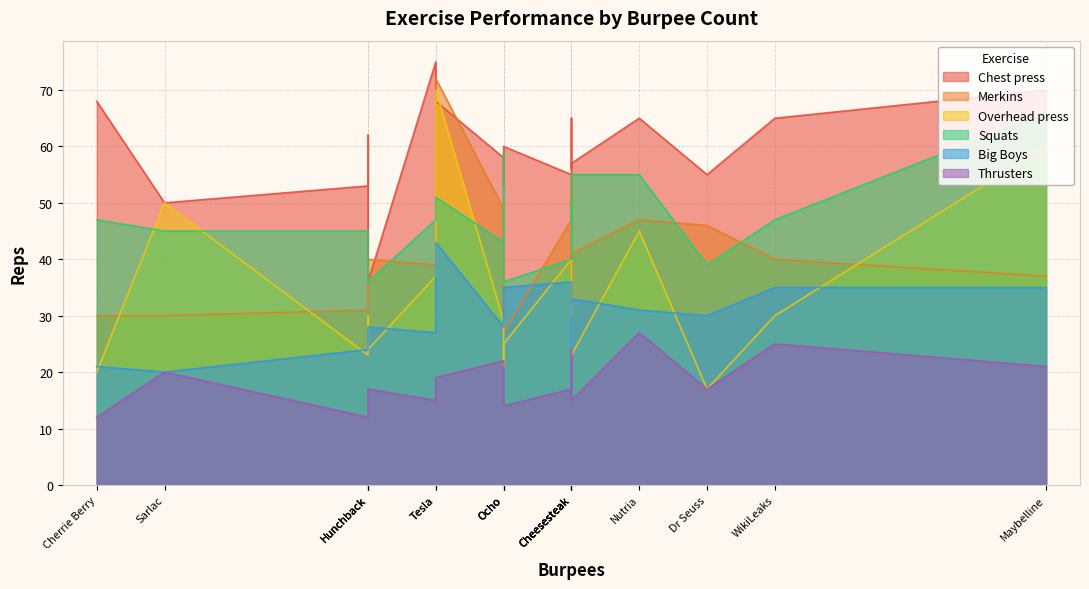

The value of Squats at Tardi Gras is 27. True or false?

False